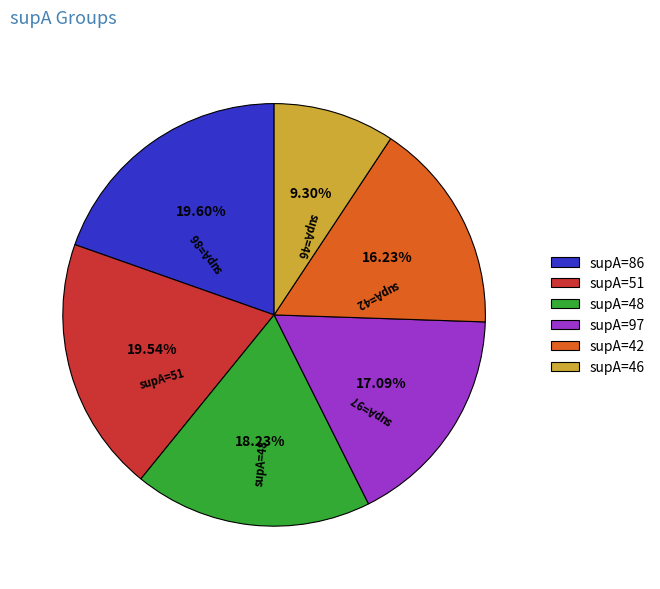

Which category has the smallest portion of the pie?

supA=46